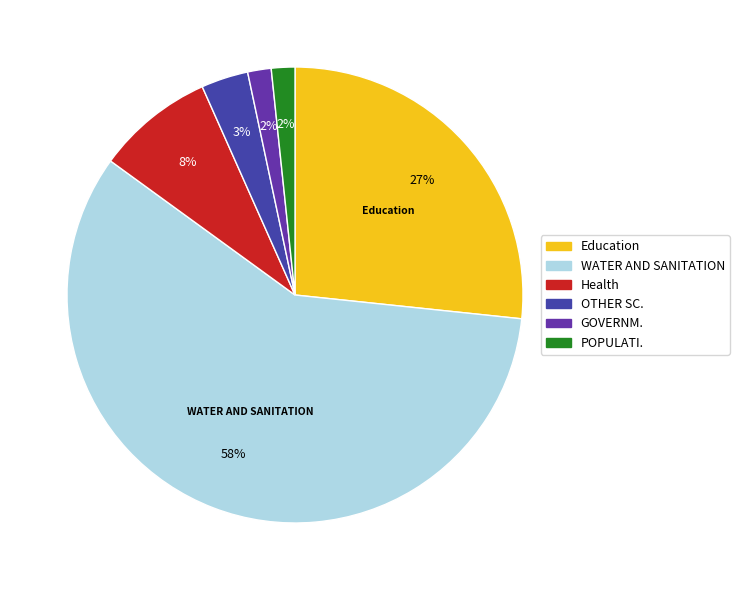

How many slices are in this pie chart?

6